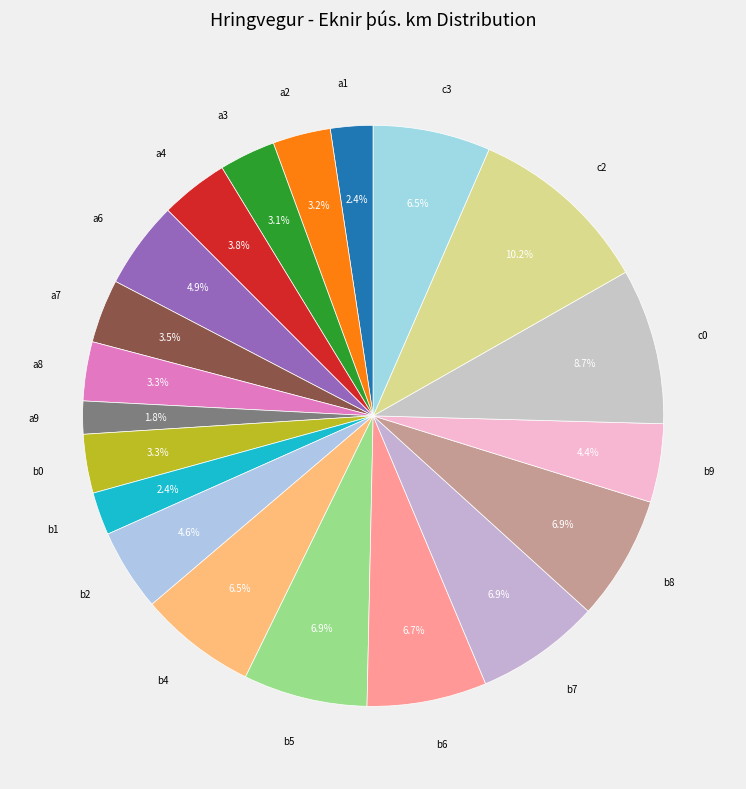

The a1 slice represents 2% of the pie. True or false?

True